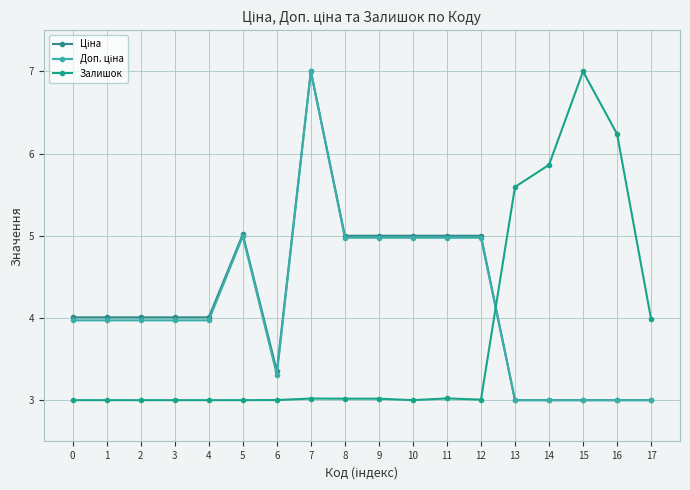

Count the number of categories in the chart.

18